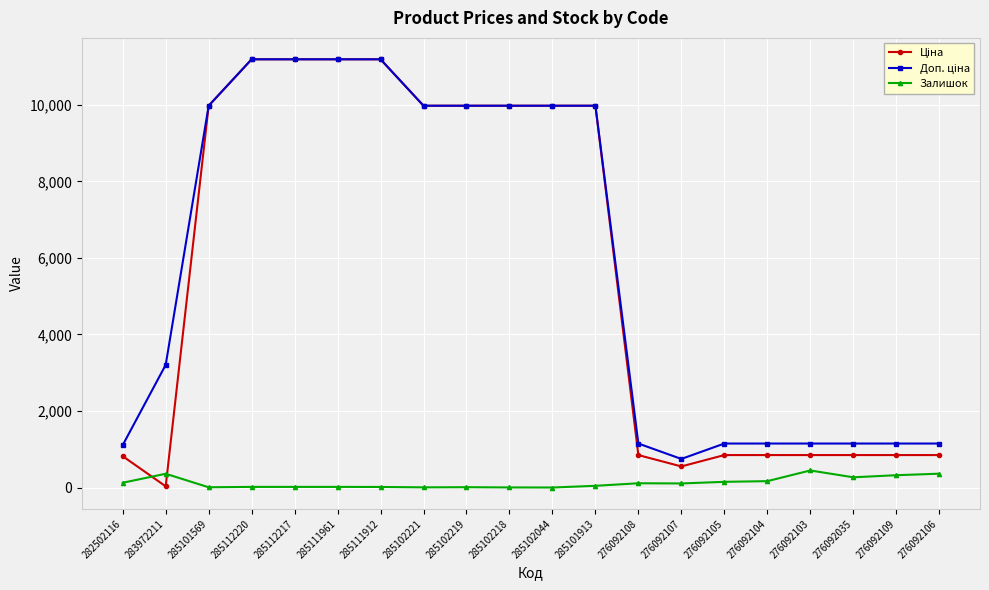

At how many categories does at least one series exceed 6970?

10